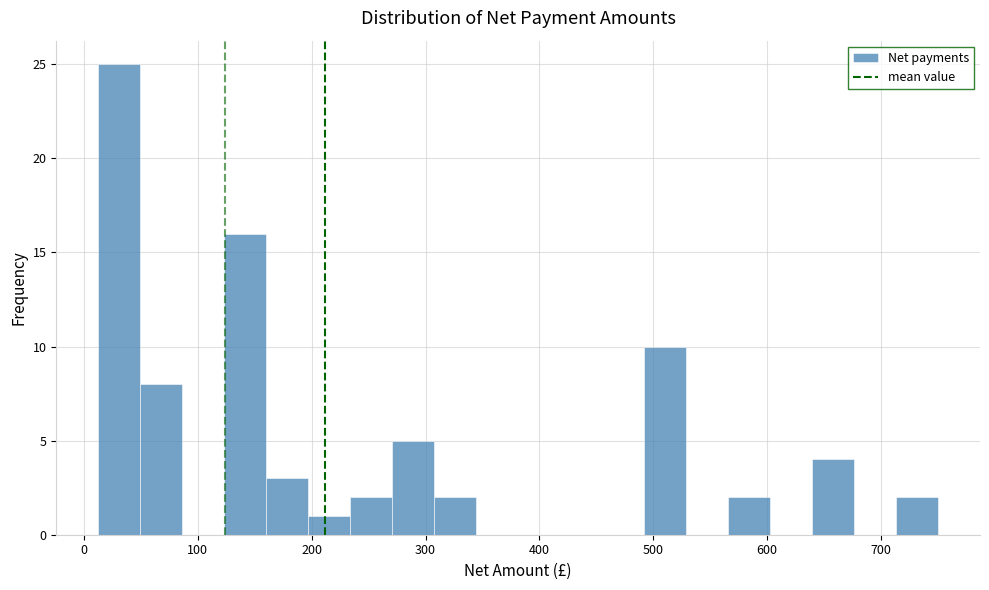

Read against the x-axis, roughly where is the centre of the tallest bar?

30